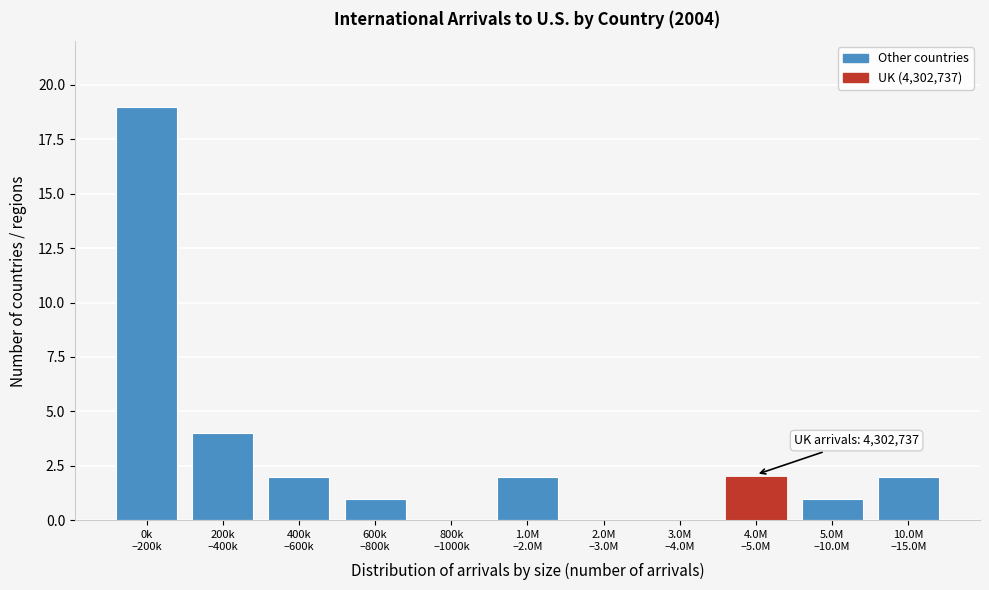

What is the sum of all values?

33